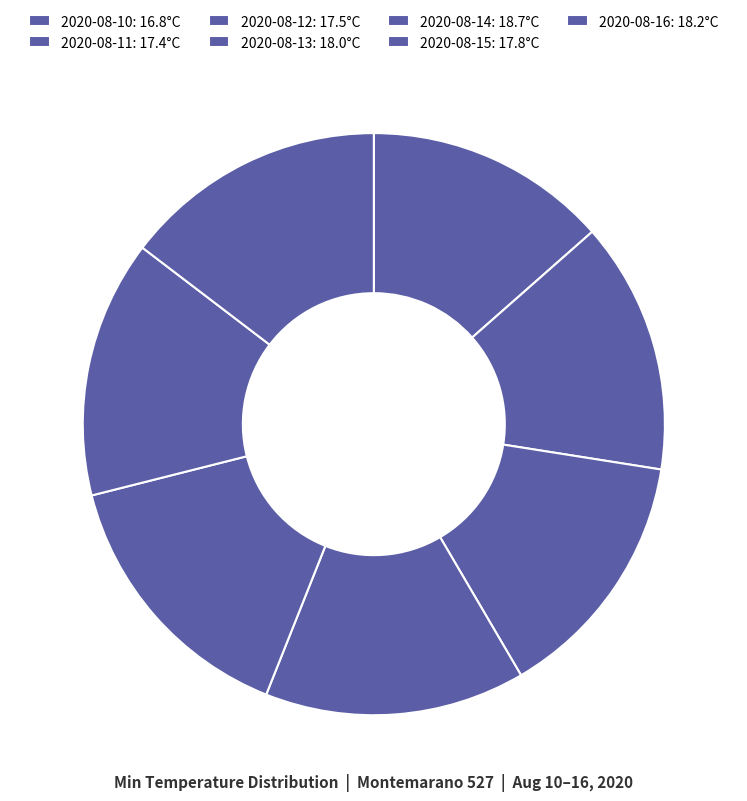

How many slices are in this pie chart?

7